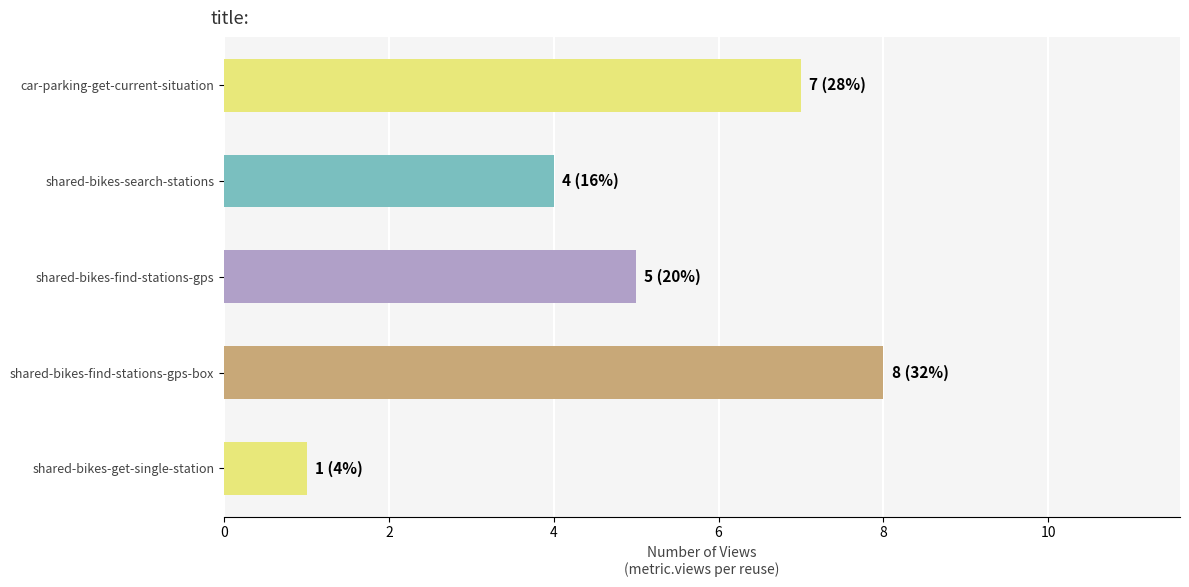

How many data points are less than 5?

2